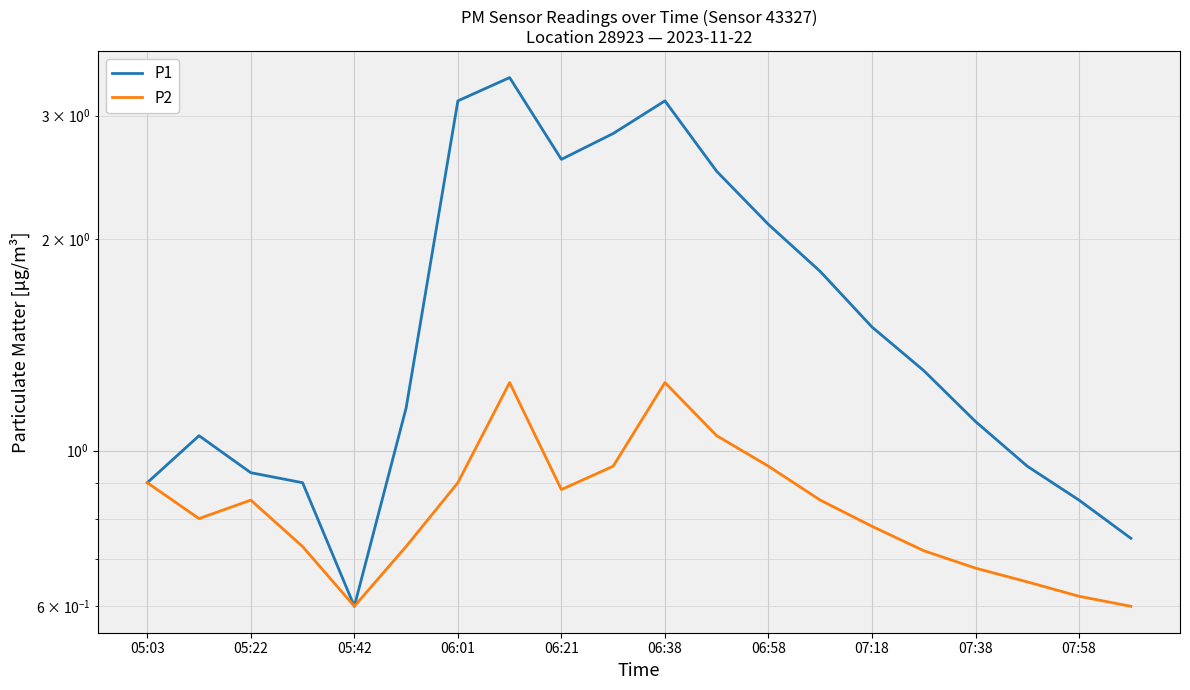

What is the difference between the second highest and minimum values in the P1 series?

2.5